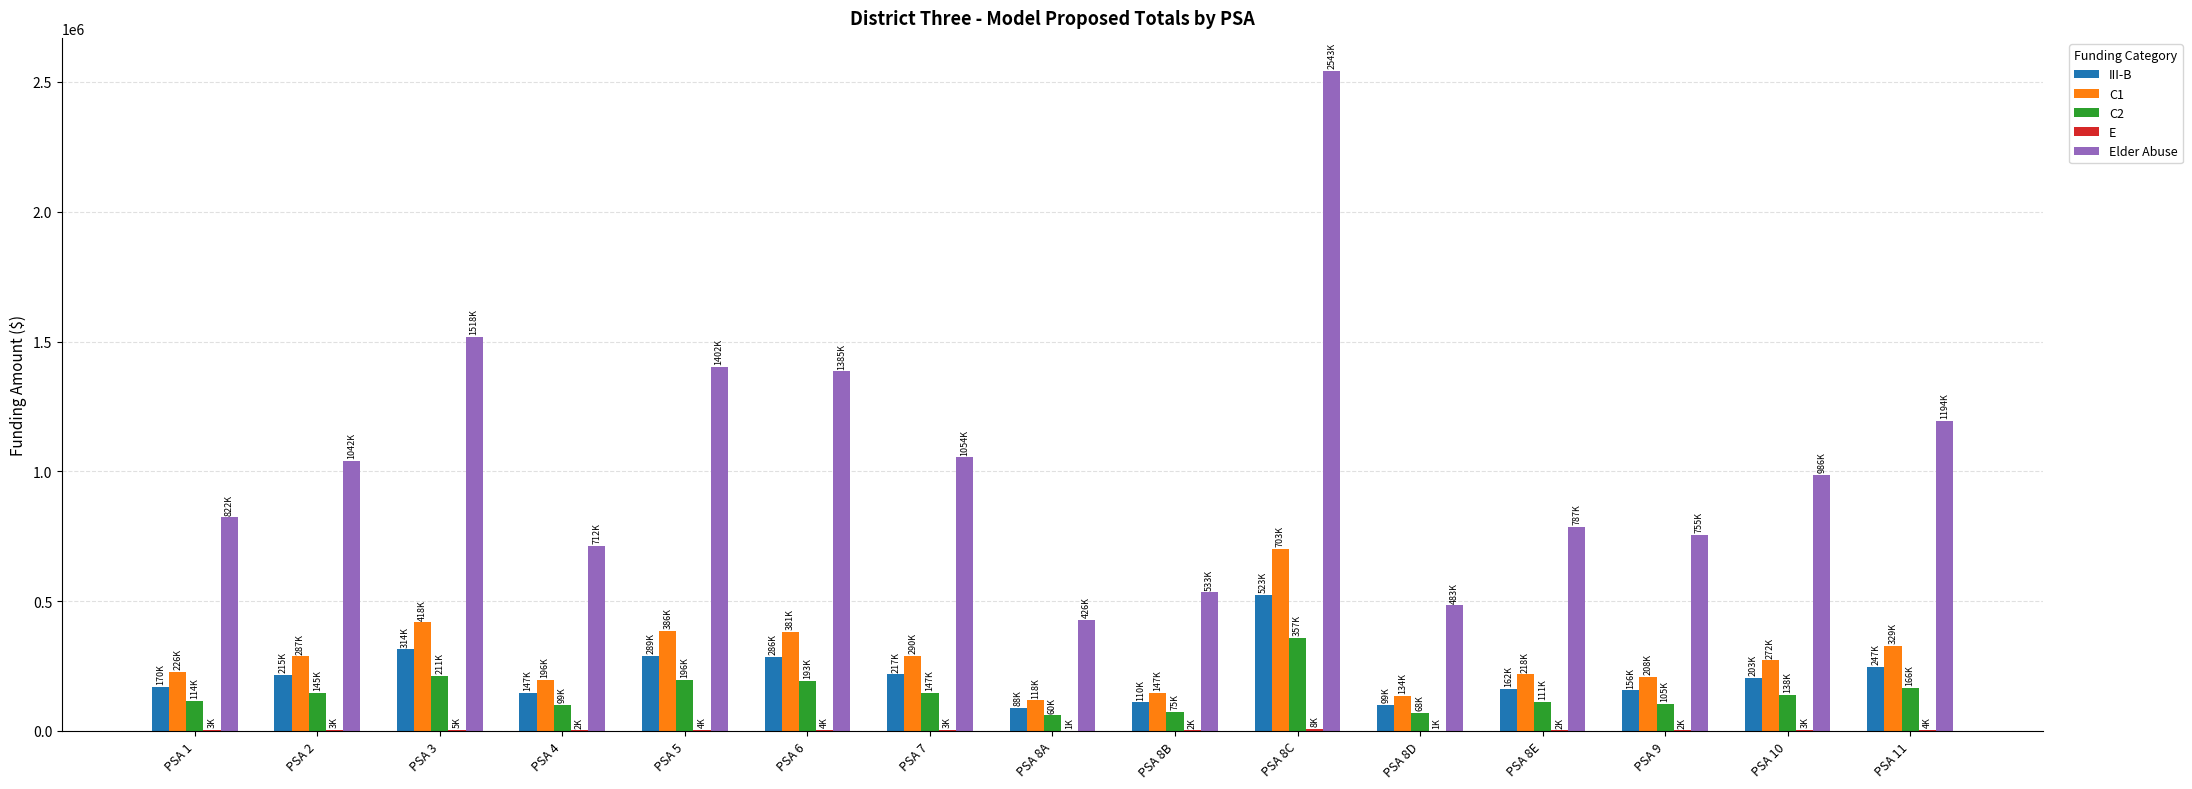

At which category is the sum across all series the highest?

PSA 8C